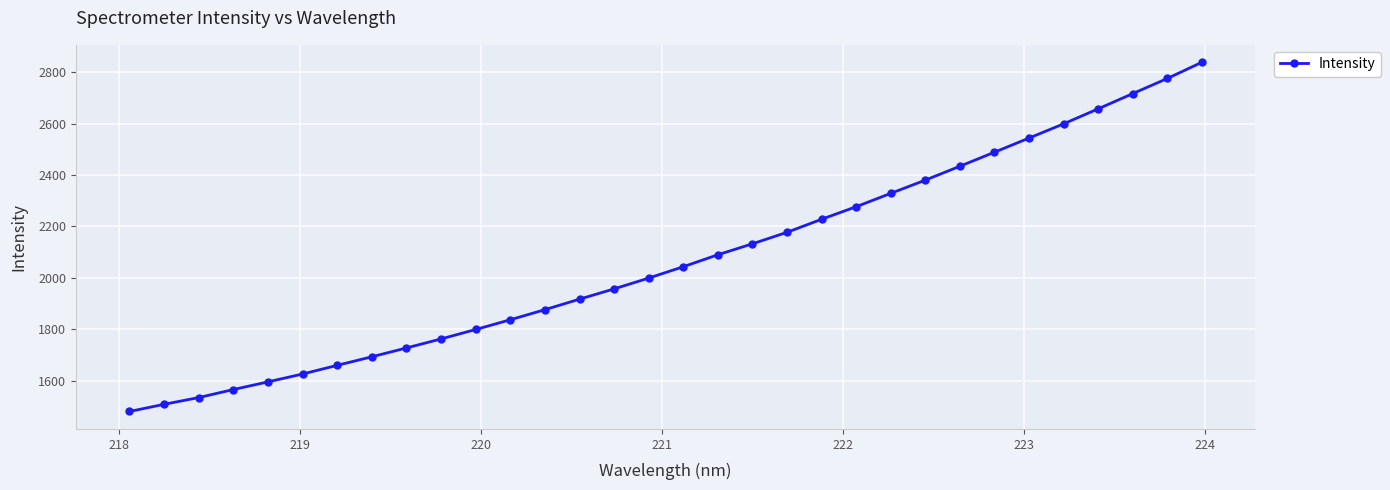

What is the value of the 19th point from the left?

2132.7